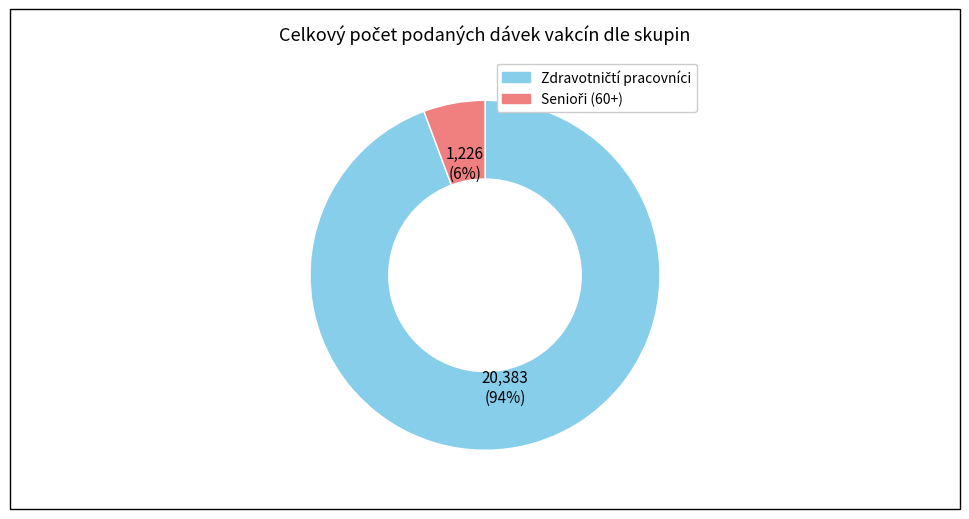

To the nearest percent, what is the average slice percentage?

50%